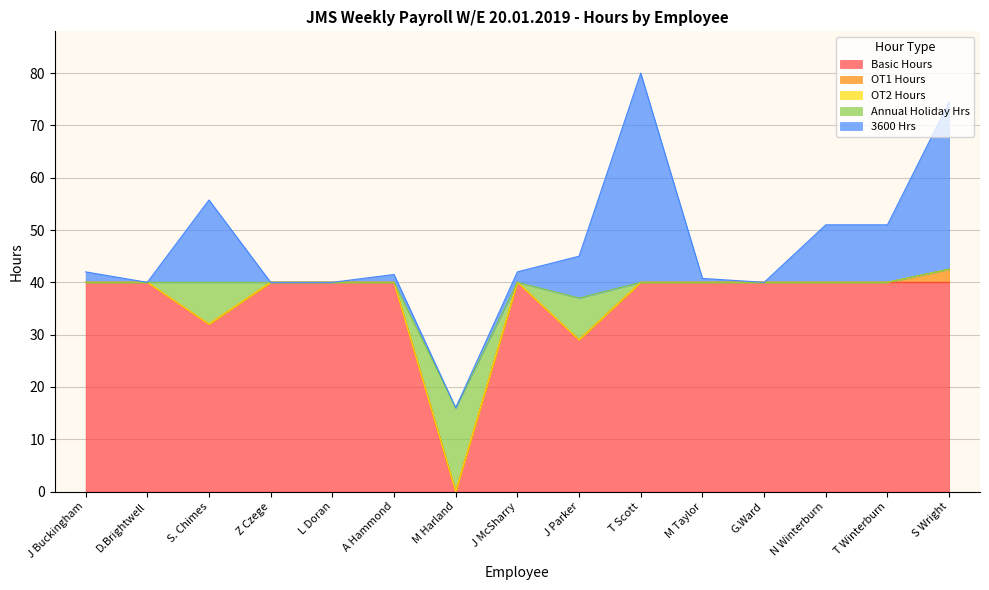

How many lines are shown in the chart?

5